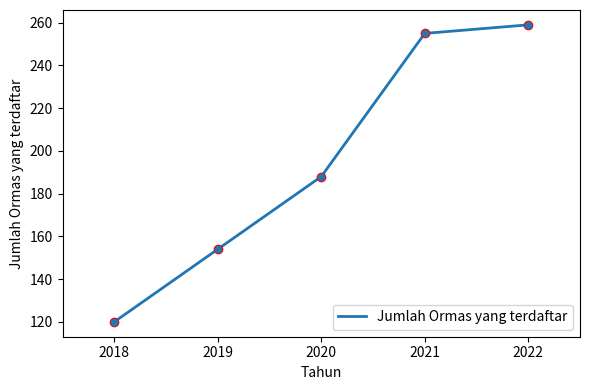

What is the change in value from 2018 to 2021?

+135